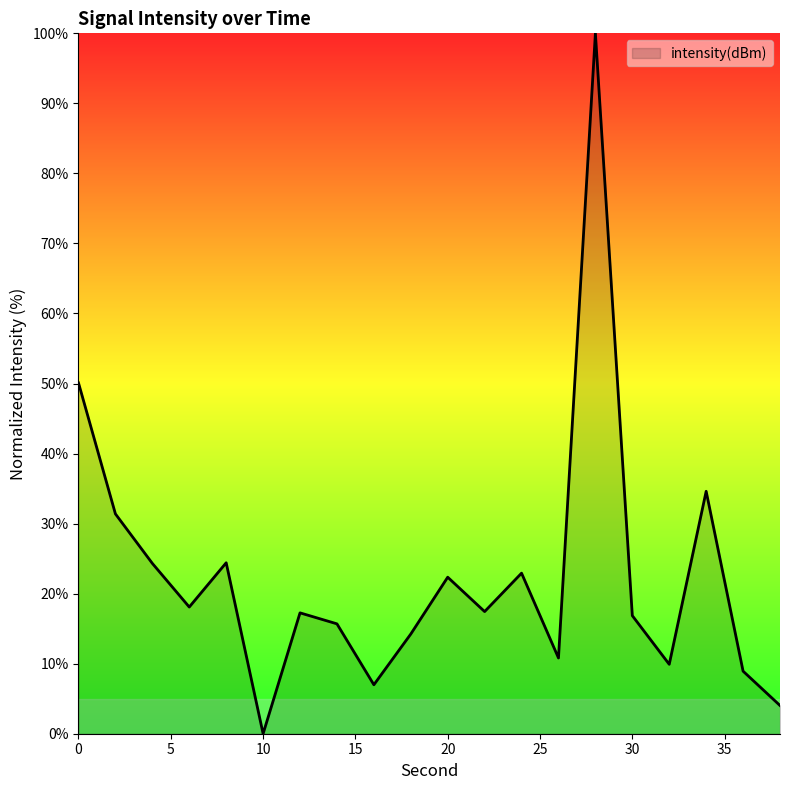

What is the maximum value shown in the chart?

100.0